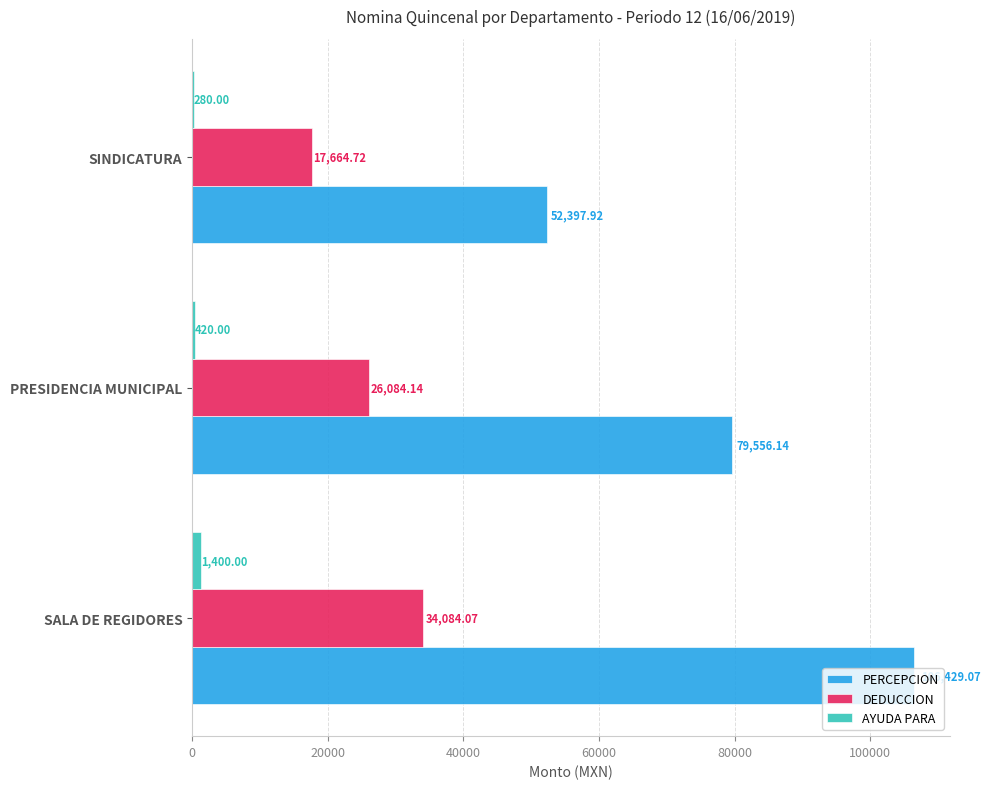

Which series changed the most between PRESIDENCIA MUNICIPAL and SINDICATURA?

PERCEPCION